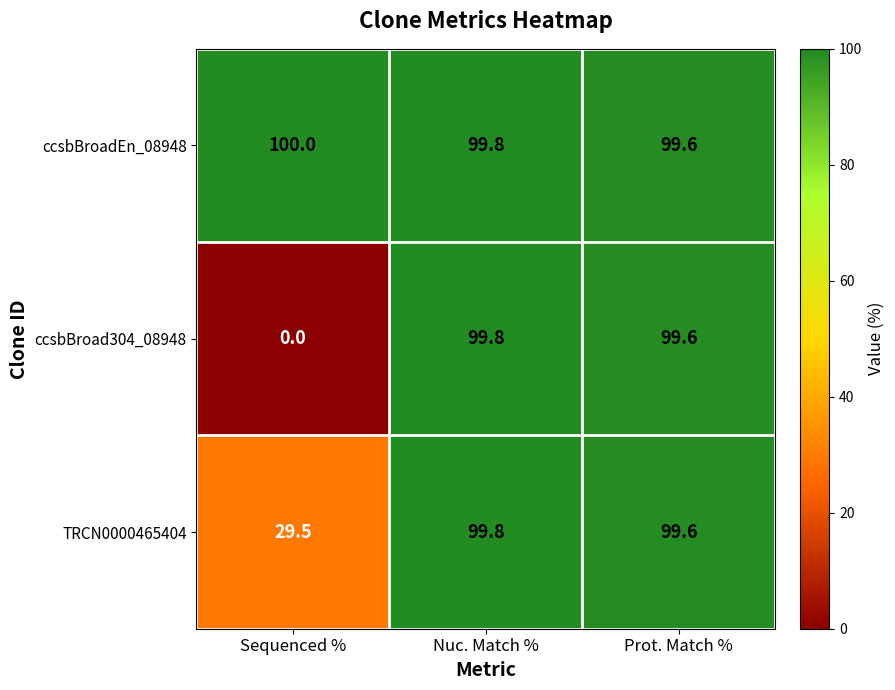

Reading right to left, extract all data points from this chart.

ccsbBroadEn_08948: 99.6	99.8	100.0
ccsbBroad304_08948: 99.6	99.8	0.0
TRCN0000465404: 99.6	99.8	29.5